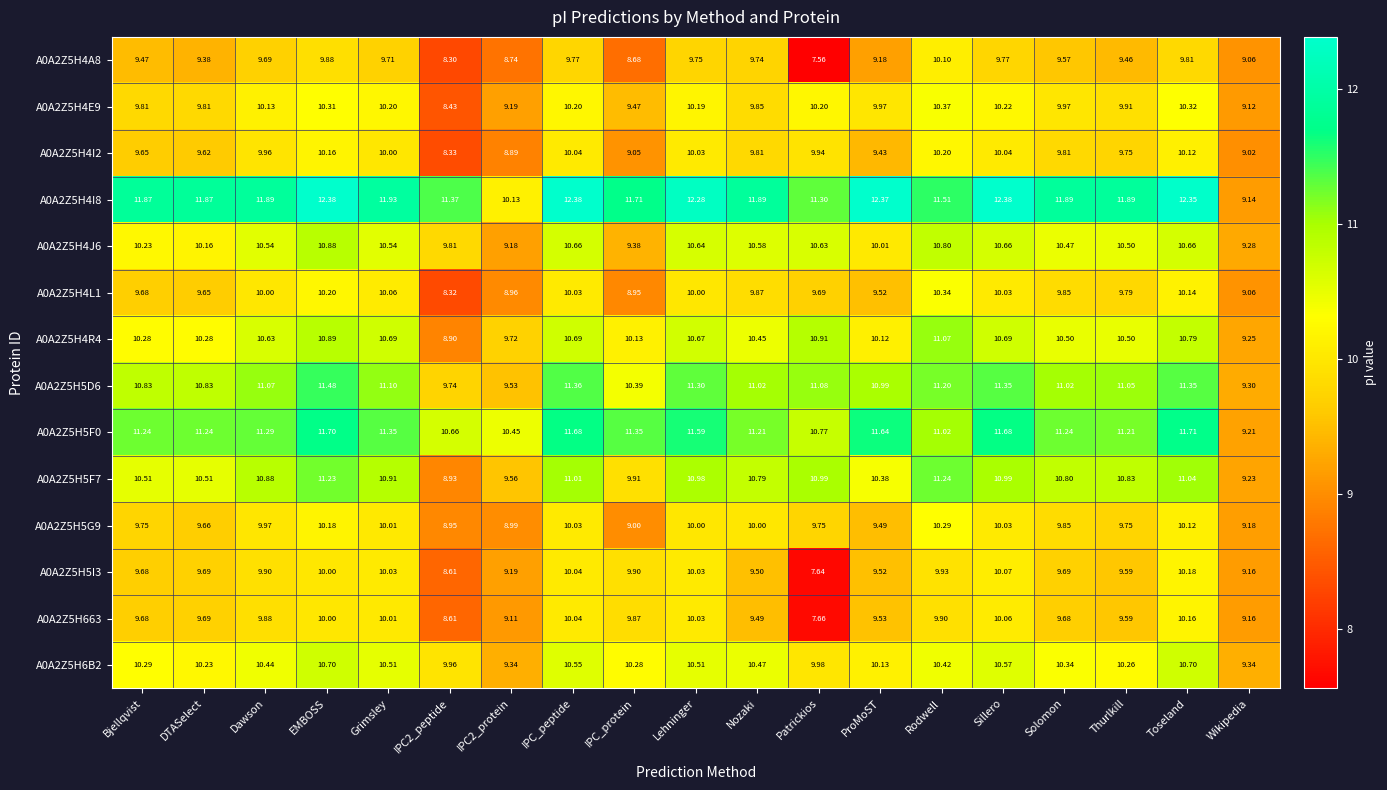

How many distinct data groups are displayed?

14